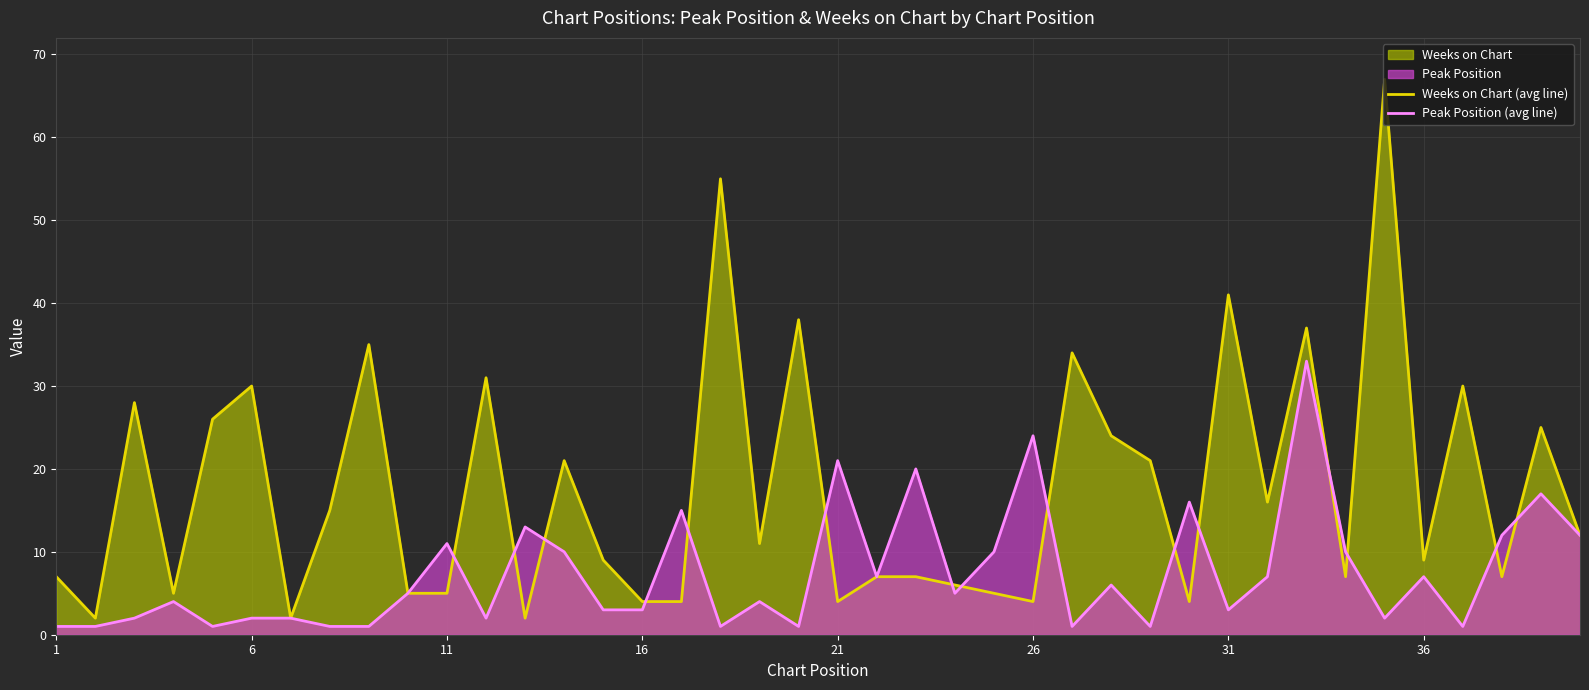

How many times do Weeks on Chart (avg line) and Peak Position (avg line) cross each other?

15